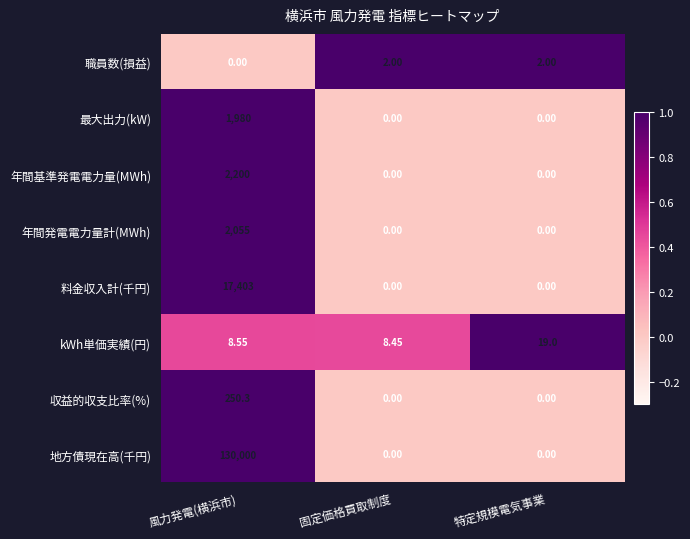

Which series has the widest spread of values?

地方債現在高(千円)